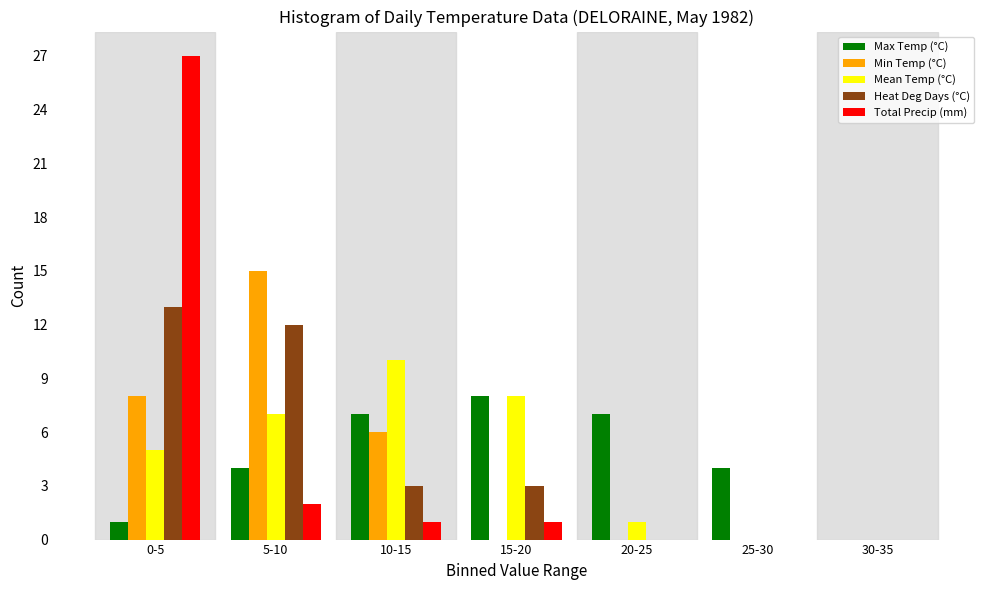

What is the greatest value displayed?

27